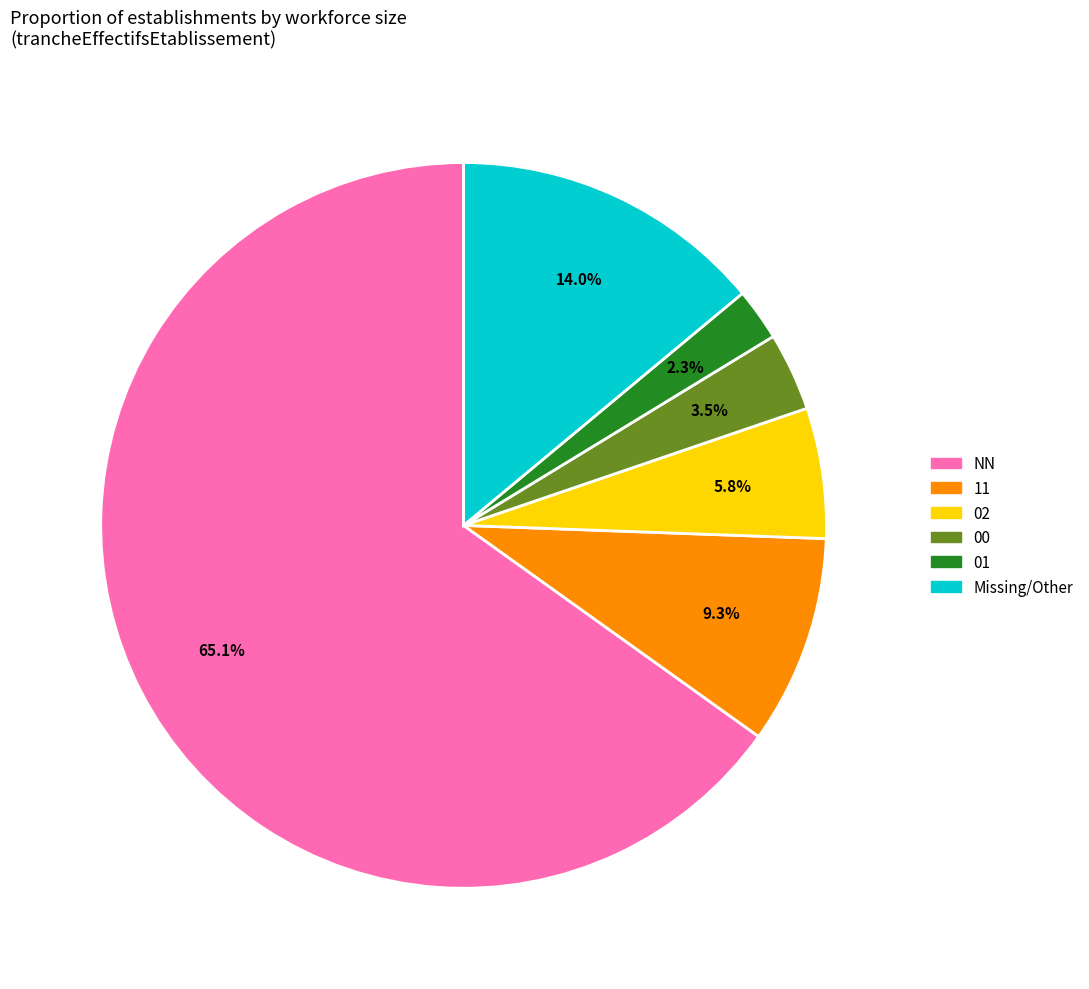

To the nearest percent, what is the difference between the largest and smallest slice percentages?

63%